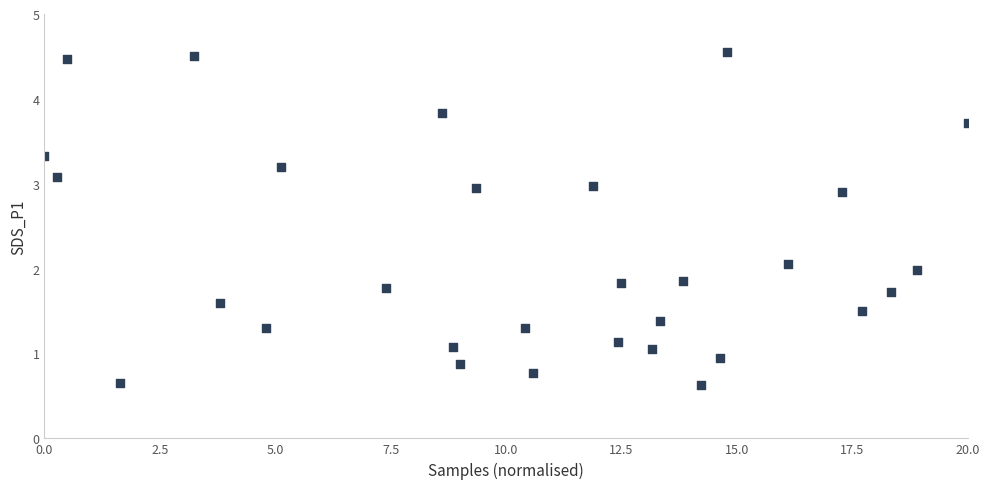

What is the range of X values (max minus min)?

20.0